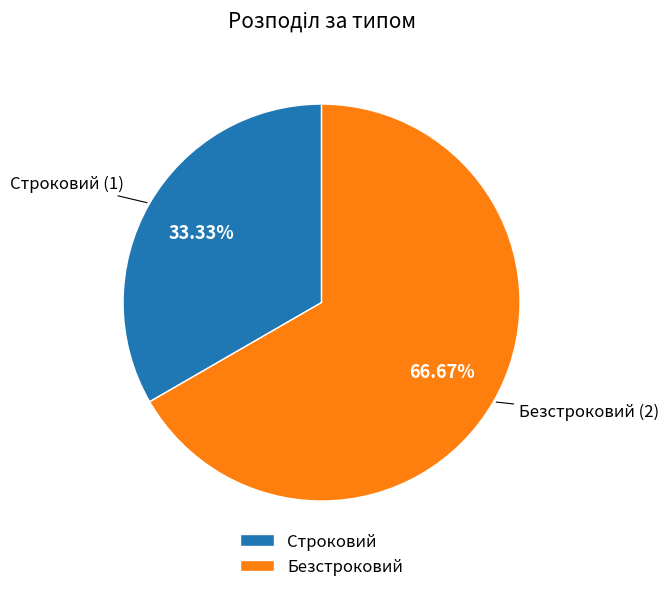

Which slice represents more than half of the pie?

Безстроковий